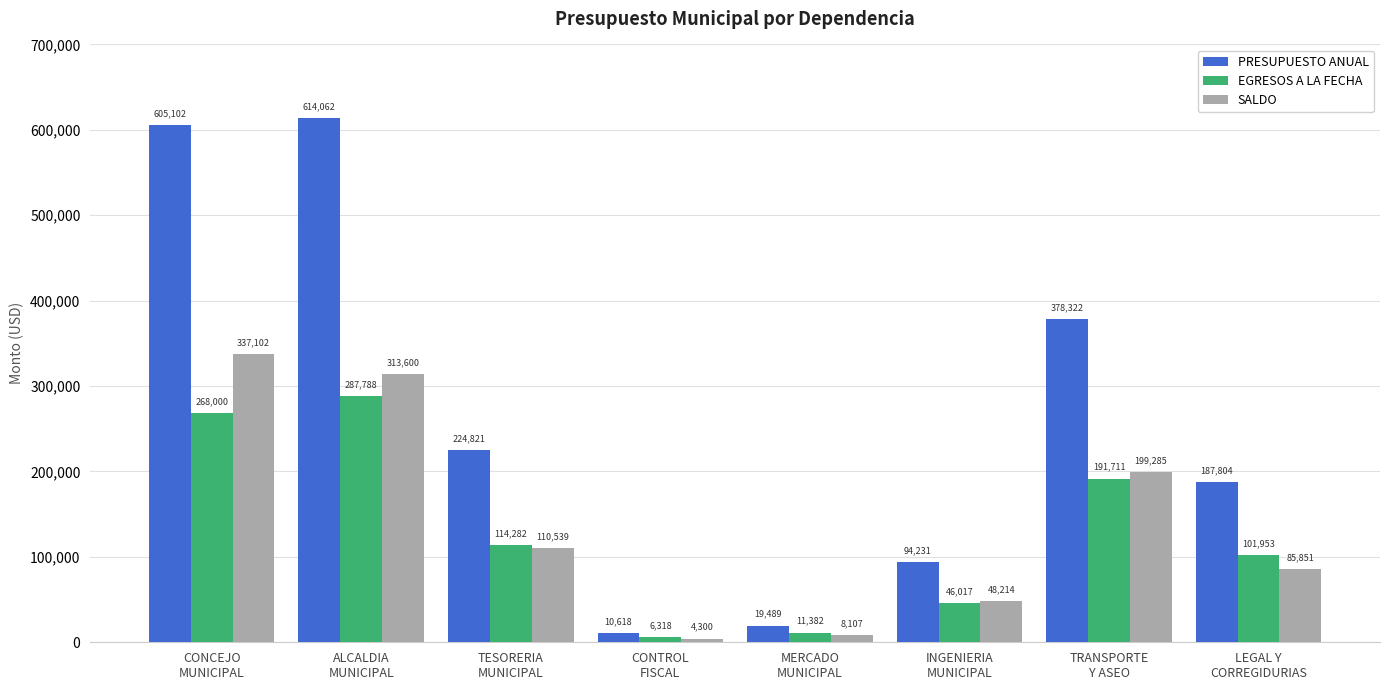

What is the average value of the SALDO series?

138374.8